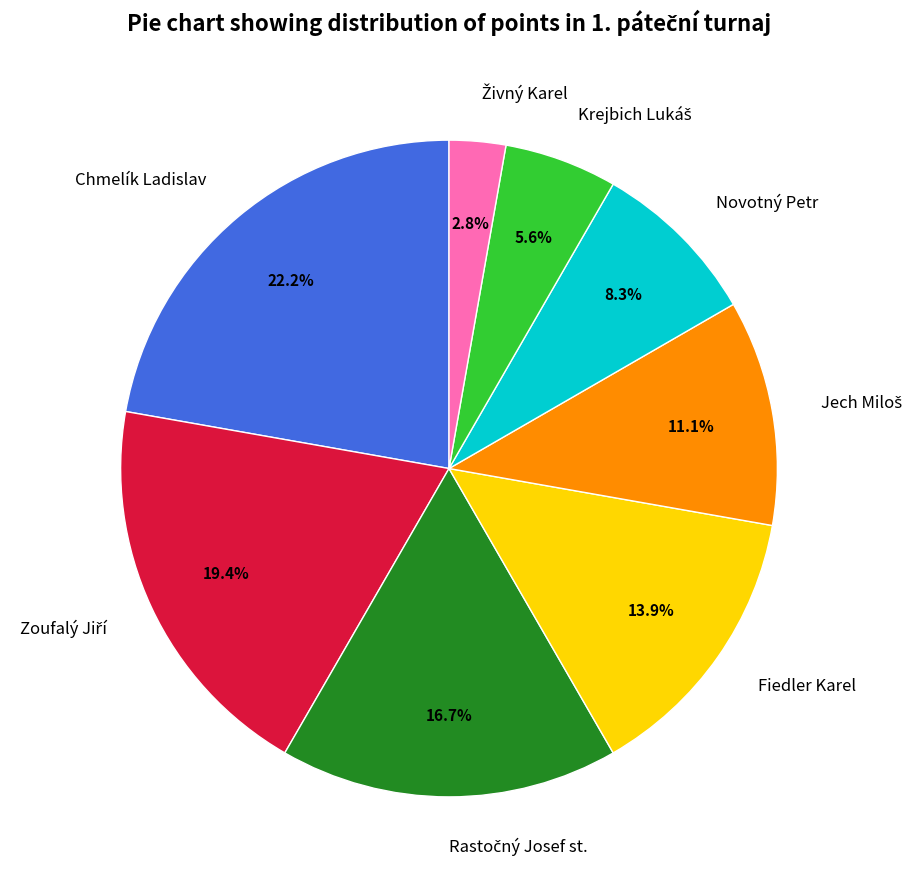

To the nearest percent, what percentage of the pie is Fiedler Karel?

14%